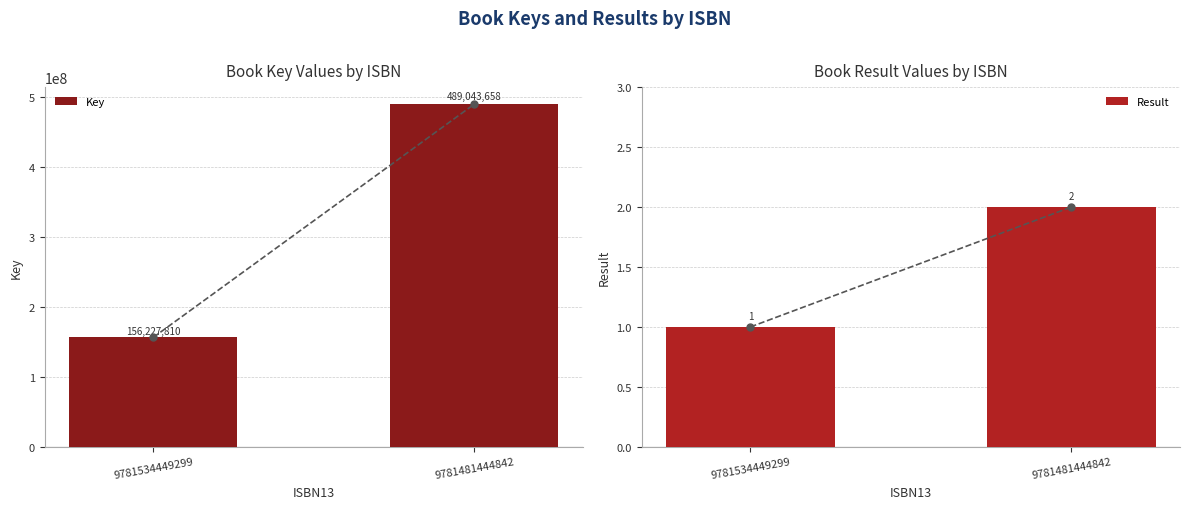

What is the value of the Key bar at the 1st from the left?

156227810